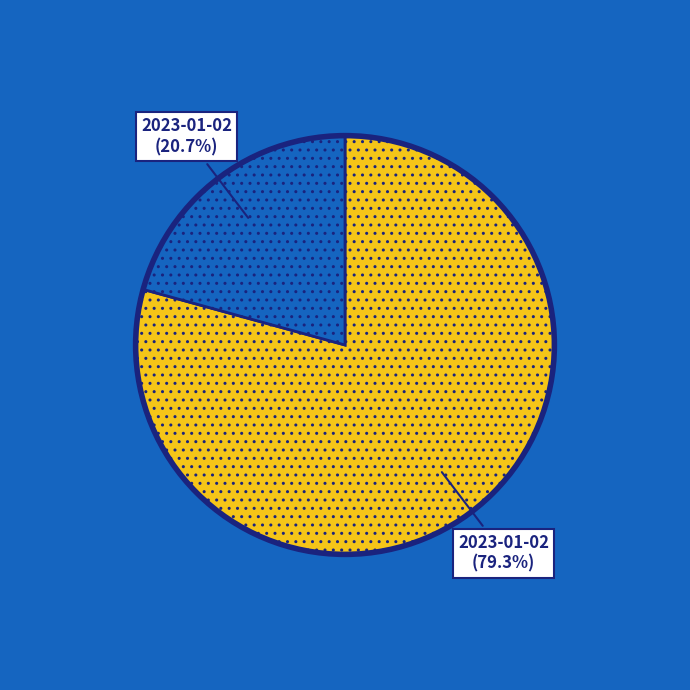

Does any single category account for the majority?

Yes